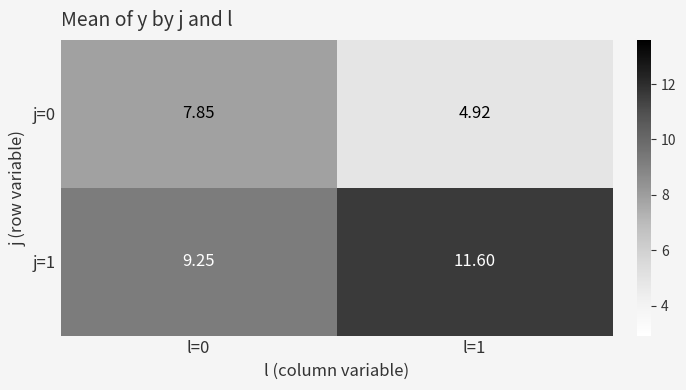

How many data points in j=0 are above 7?

1